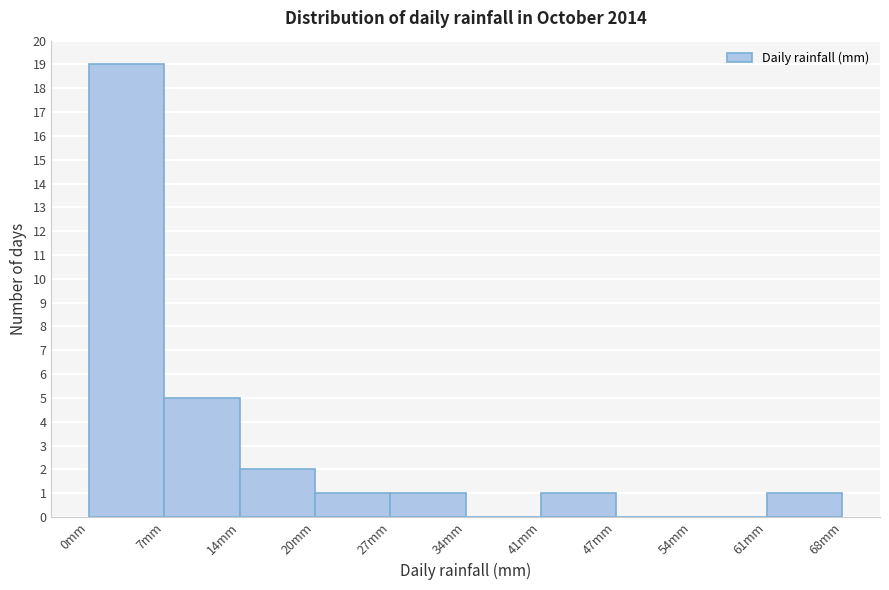

What is the height of the bar covering 0 to 7 on the x-axis? Neither the bar edges nor the heights are printed on the chart, so give them approximately, as read against the axes.

19